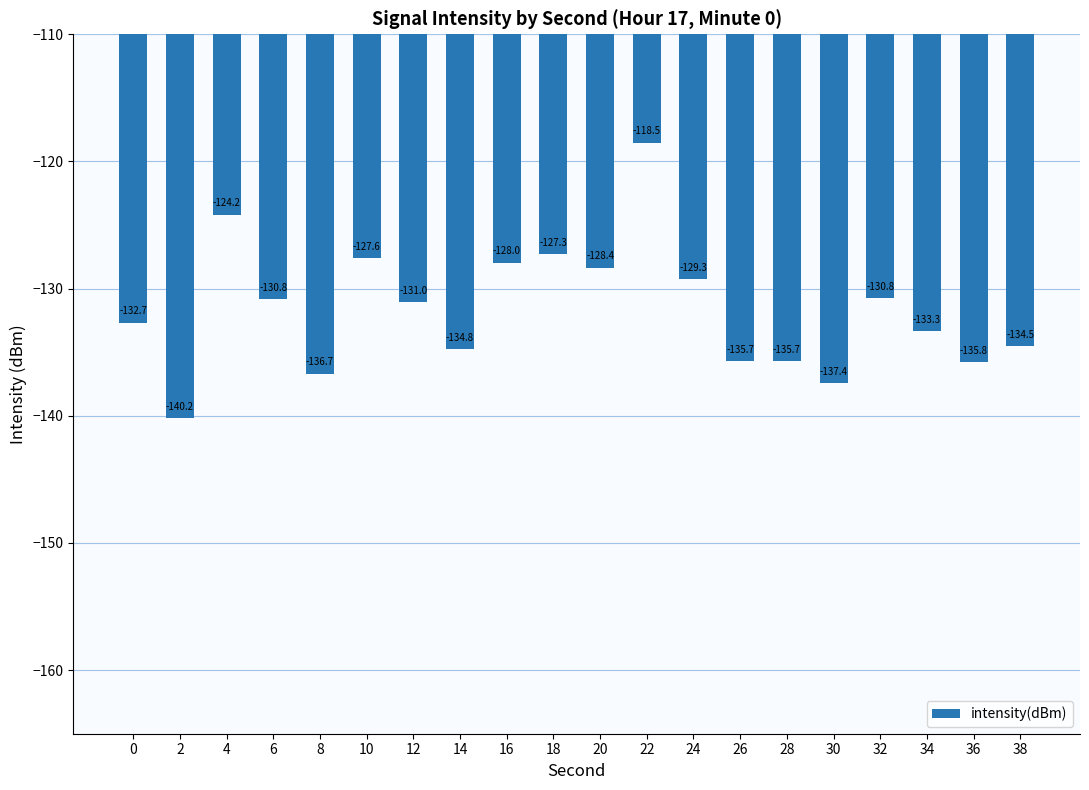

What is the difference between the values at 22 and 8?

18.2